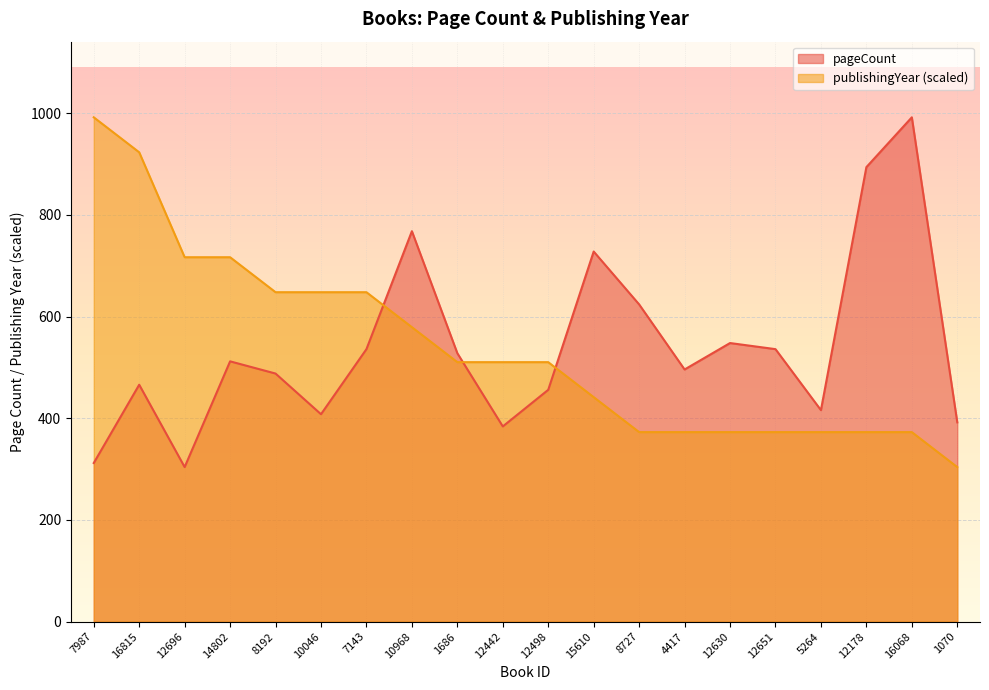

Which series ends up on top after the final intersection of pageCount and publishingYear?

pageCount